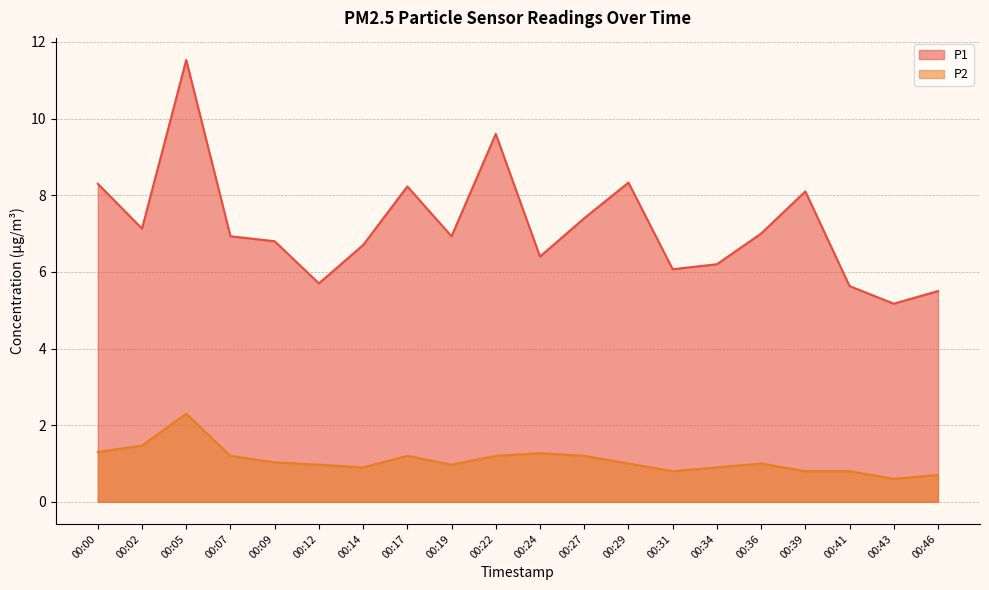

What is the spread (max minus min) of values at 00:34?

5.3